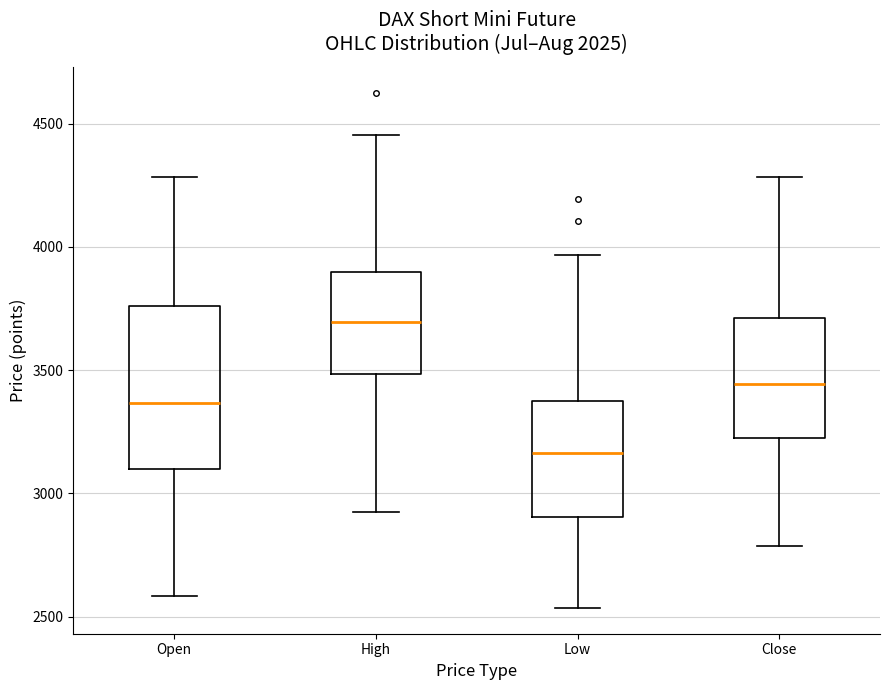

Which box's median line is the lowest?

Low